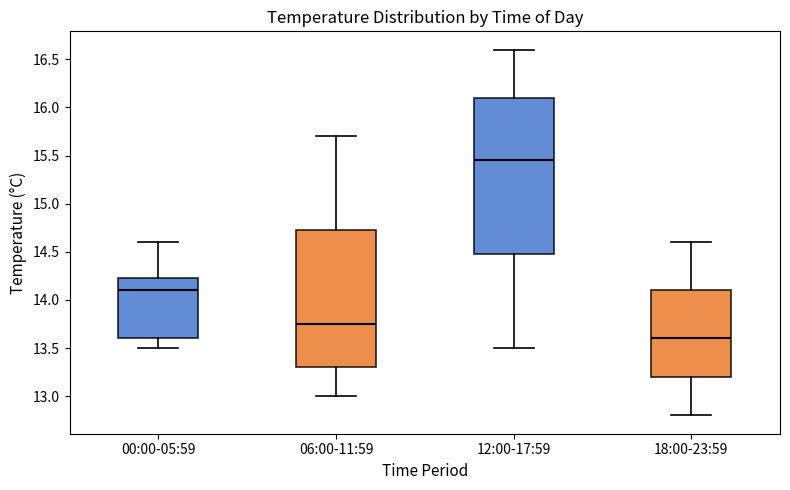

Which box has the highest median line?

12:00-17:59